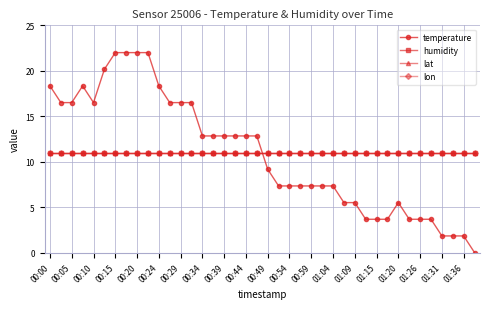

Does the chart have visible grid lines?

Yes